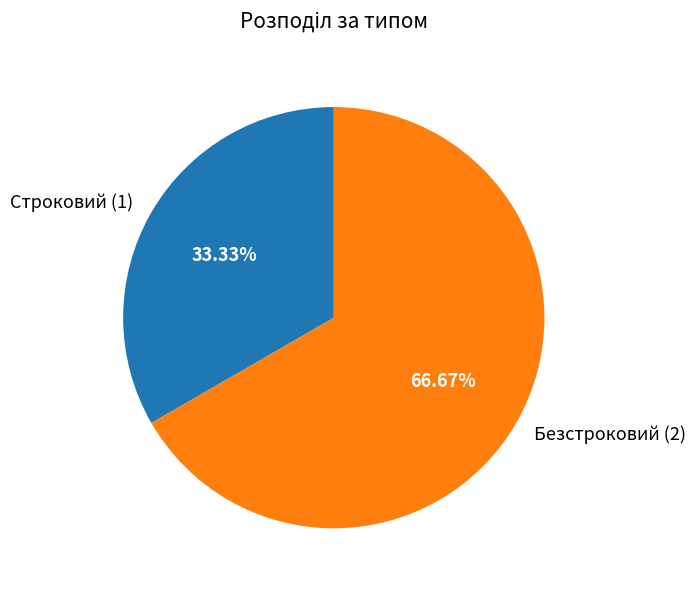

How many segments does this pie chart have?

2